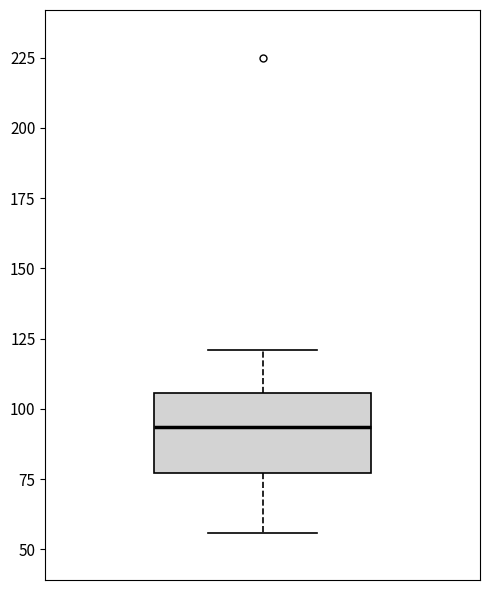

Where does the upper whisker of the box end on the y-axis? The values are not printed on the chart, so give them approximately, as read against the axis.

120